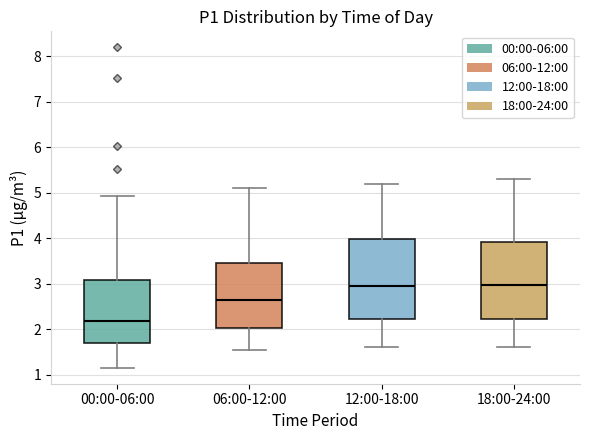

Reading left to right, read every box against the y-axis: the position of its median line, the range the box covers, and the ends of its whiskers. The values are not printed on the chart, so give them approximately, as read against the axis.

00:00-06:00: median 2.2, box 1.7 to 3.1, whiskers 1.2 to 4.9
06:00-12:00: median 2.7, box 2.0 to 3.5, whiskers 1.6 to 5.1
12:00-18:00: median 3.0, box 2.2 to 4.0, whiskers 1.6 to 5.2
18:00-24:00: median 3.0, box 2.2 to 3.9, whiskers 1.6 to 5.3